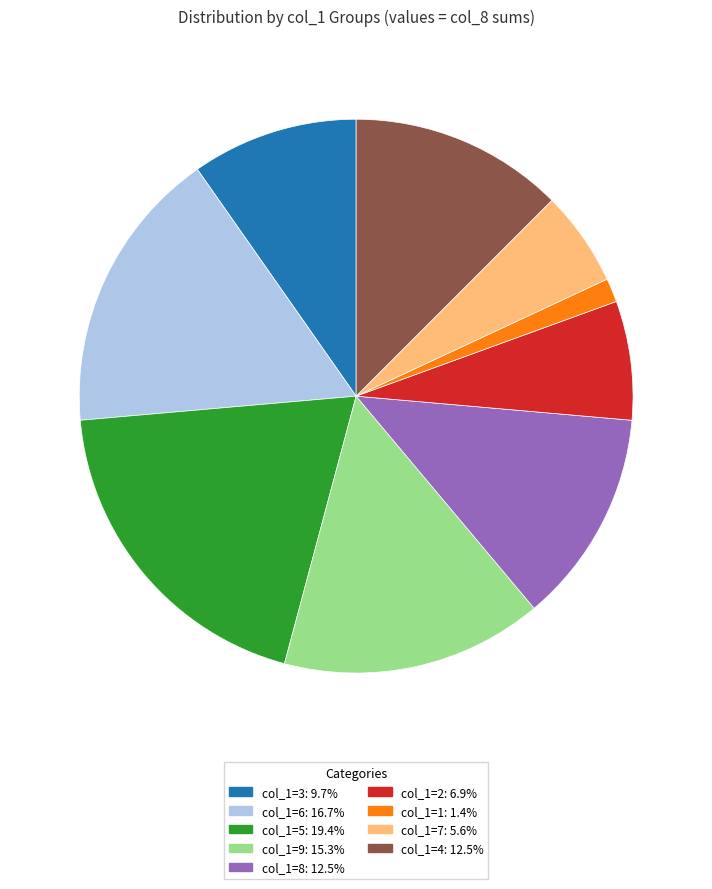

Is there any slice that represents more than half of the pie?

No